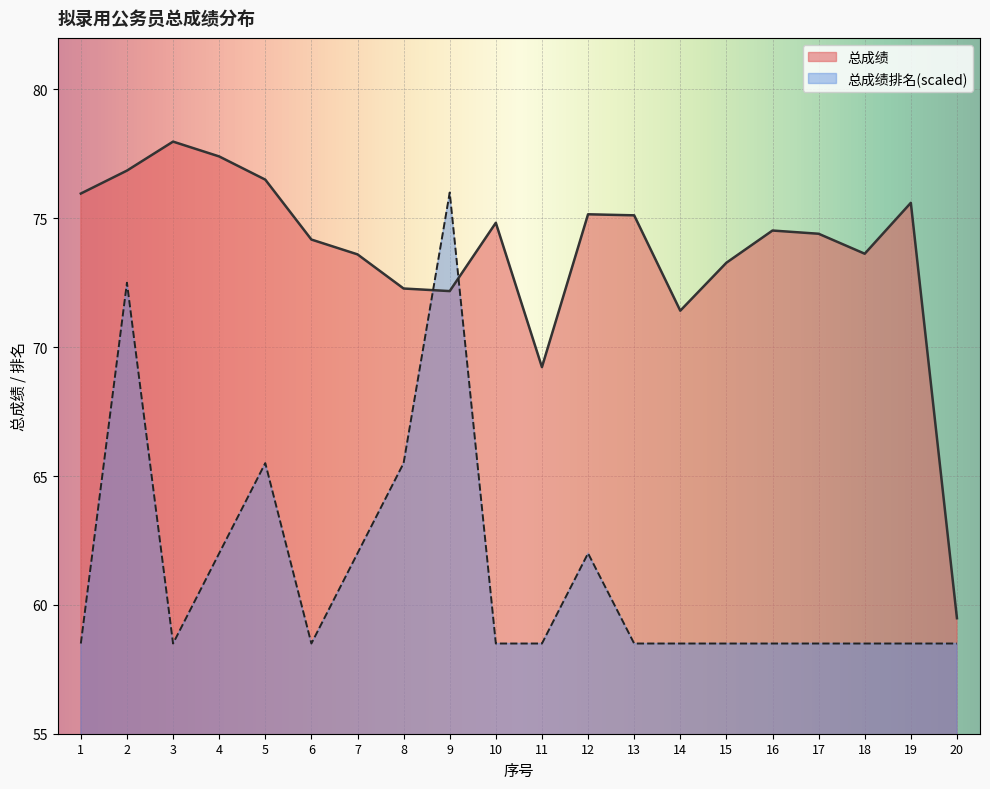

What is the total value across all series at 13?

133.6